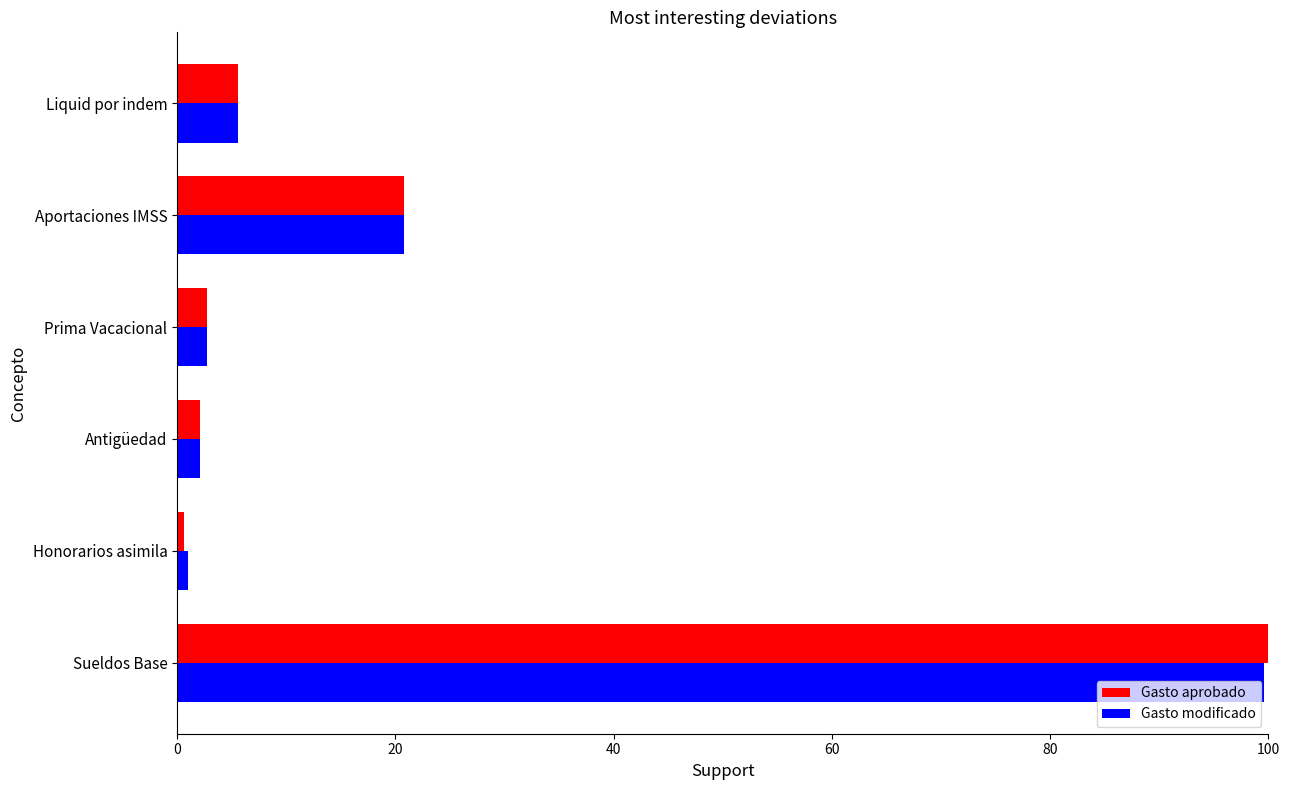

What are all the series names shown in the legend?

Gasto aprobado, Gasto modificado